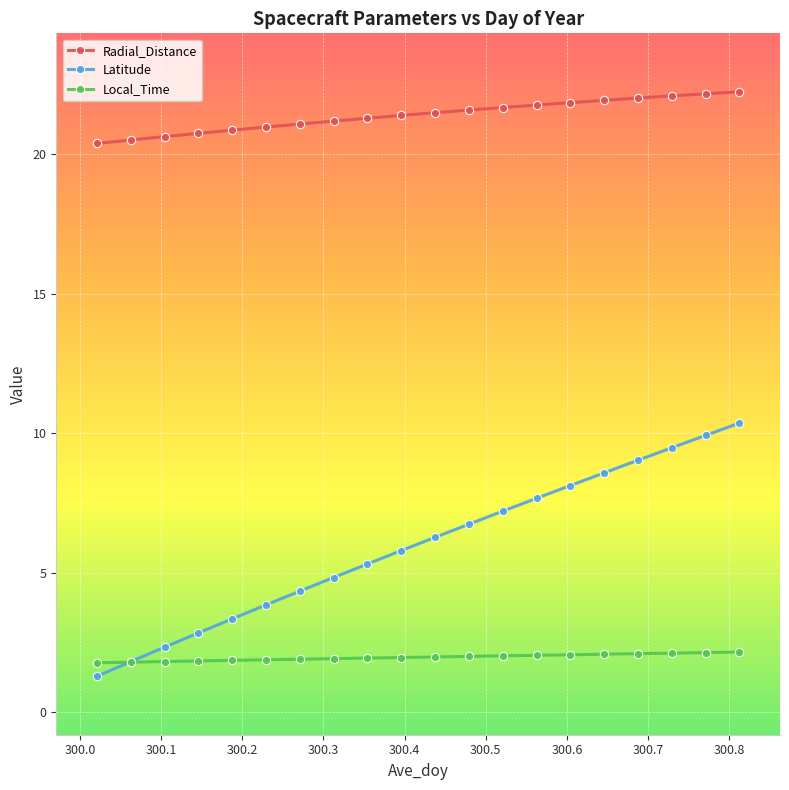

What is the average value of the Radial_Distance series?

21.4